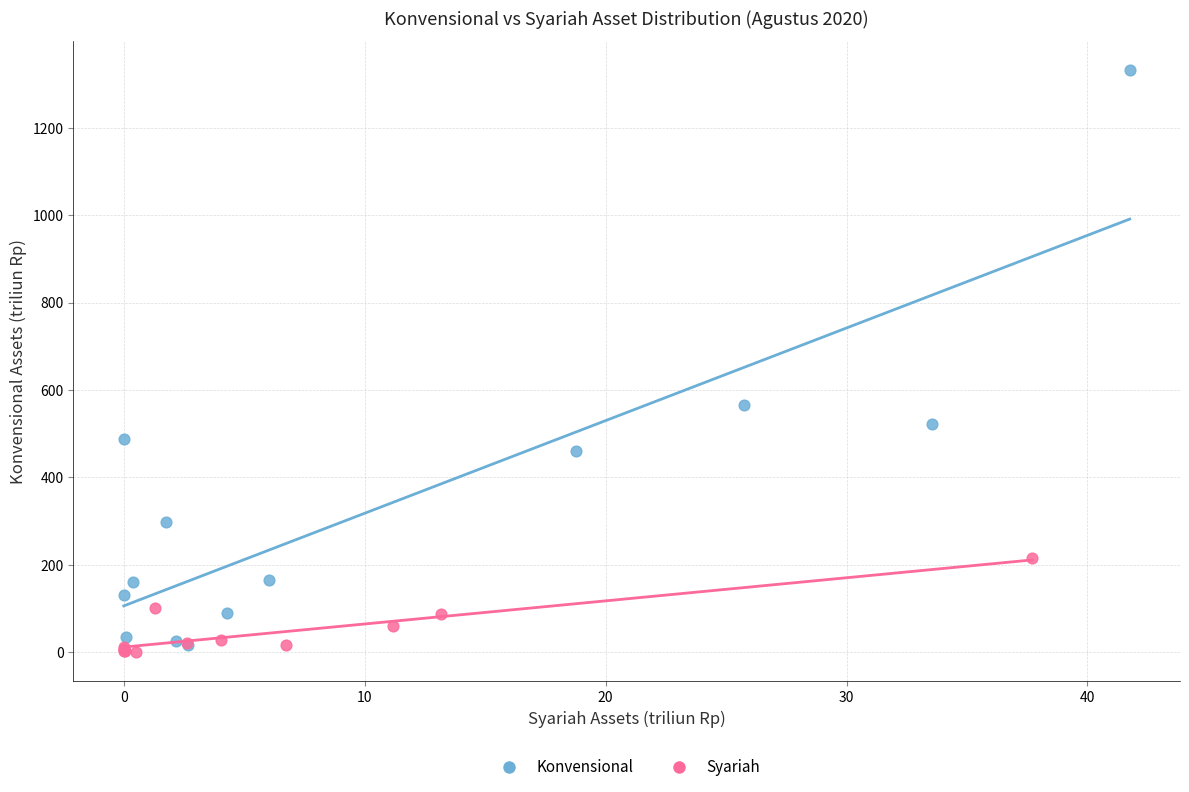

What are all the series names shown in the legend?

Konvensional, Syariah